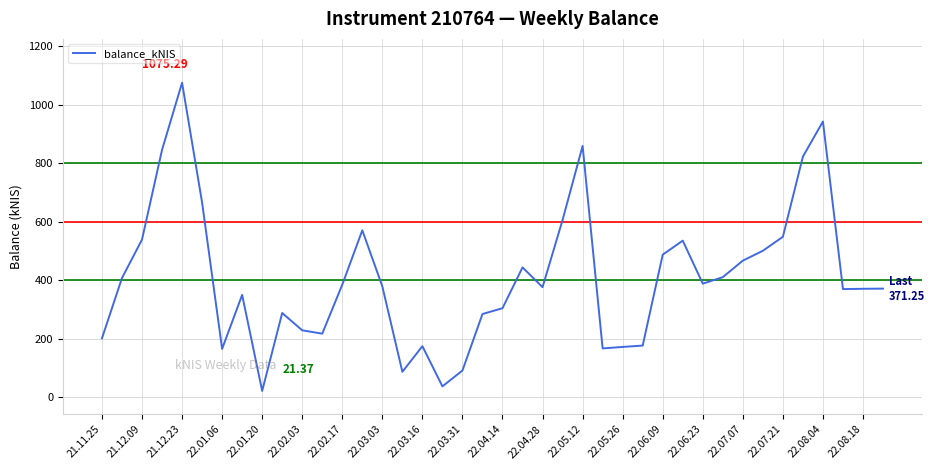

True or false: the data has more than 0 interior local peaks.

True